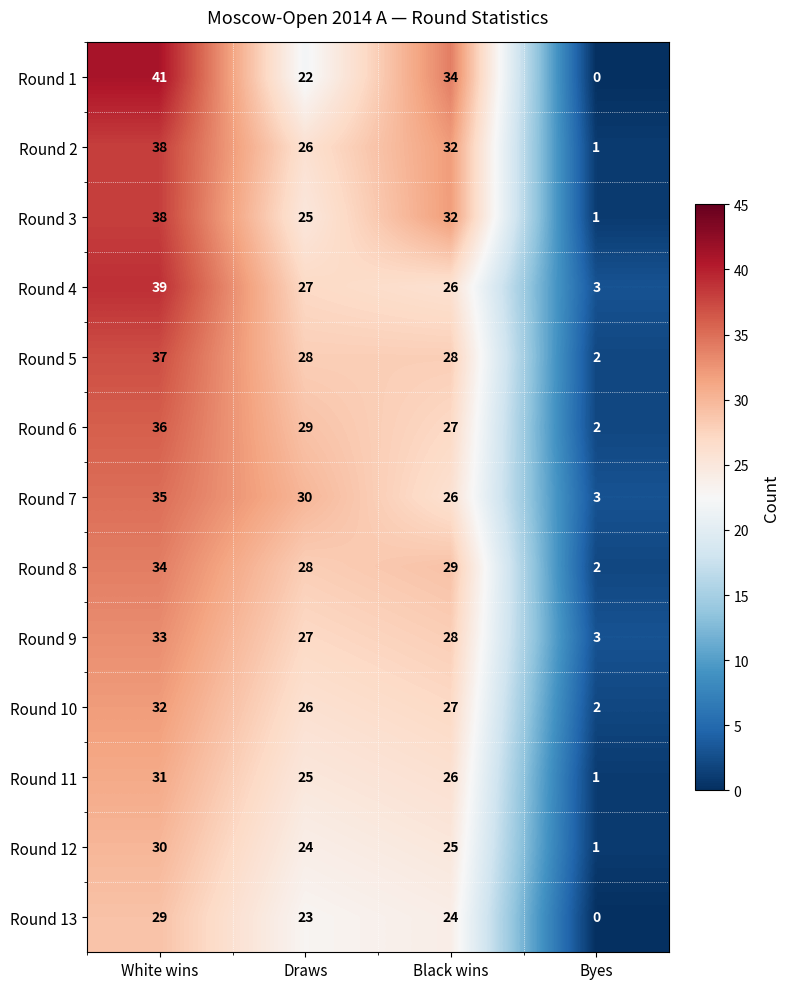

Rank the categories by Round 2 value from lowest to highest.

Byes, Draws, Black wins, White wins